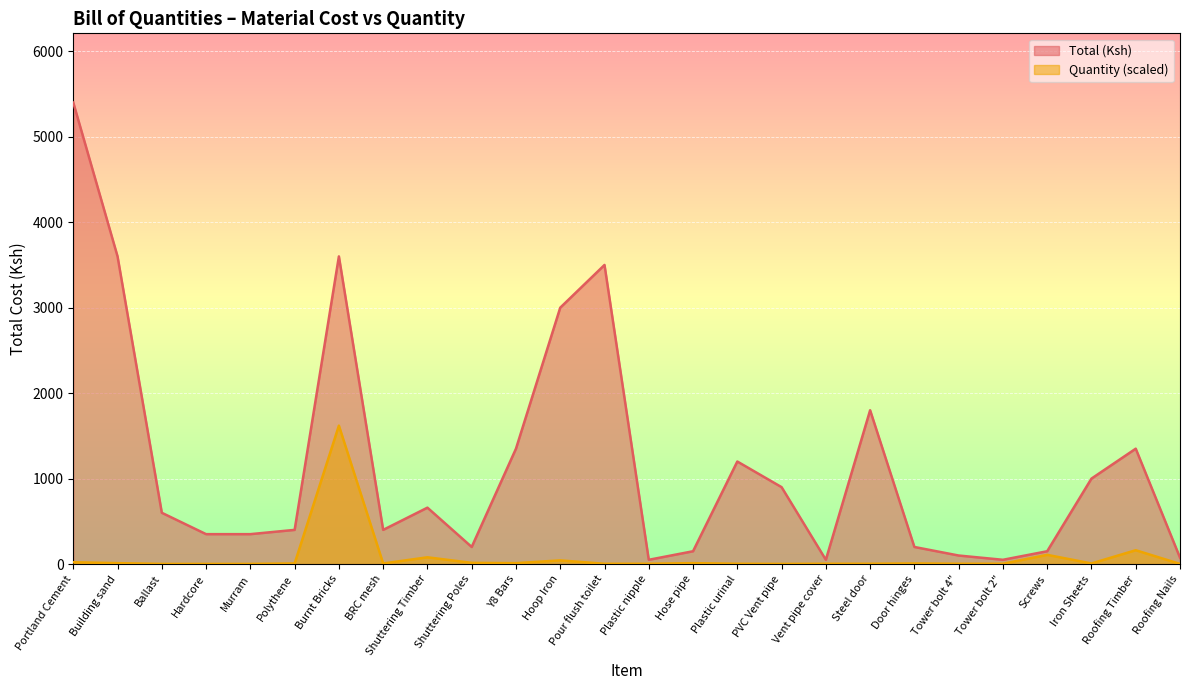

What is the total value across all series at Steel door?

1803.6